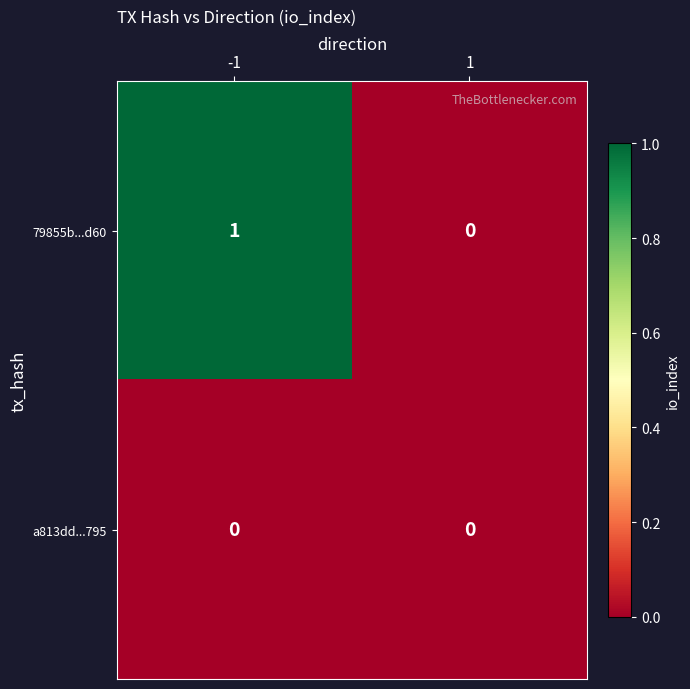

The value of 79855b...d60 at 1 is 0. True or false?

True